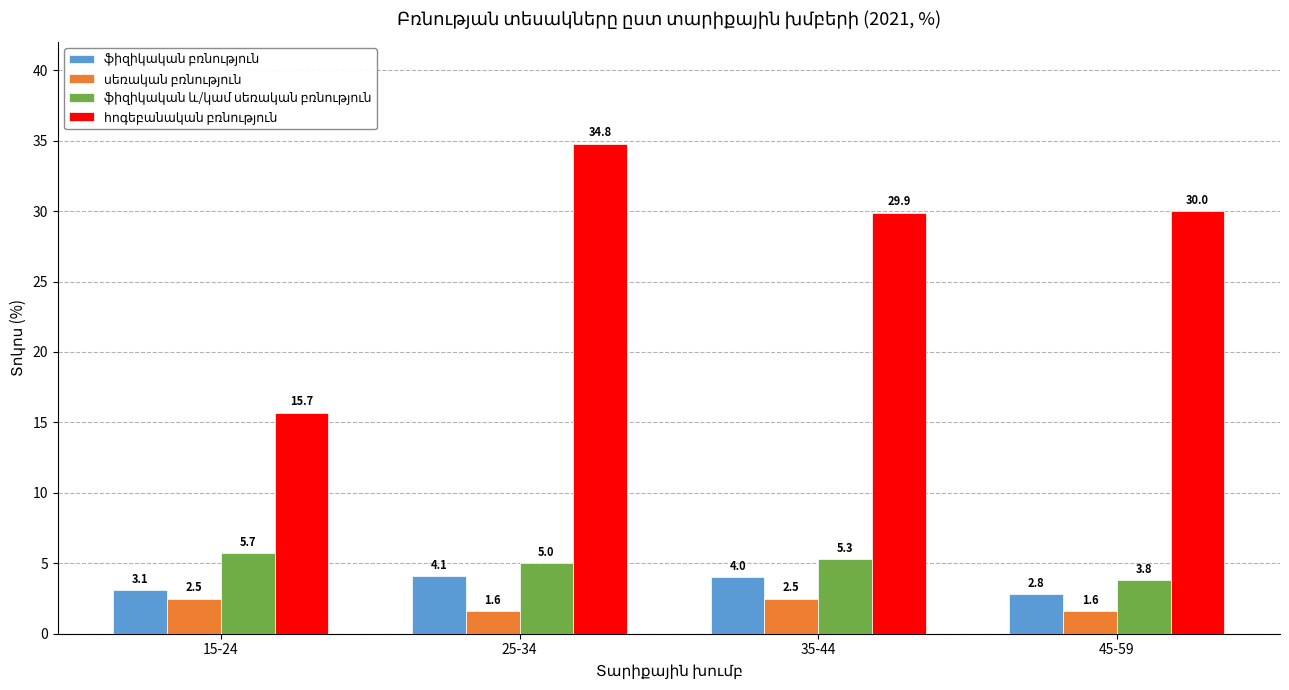

What is the spread (max minus min) of values at 45-59?

28.4